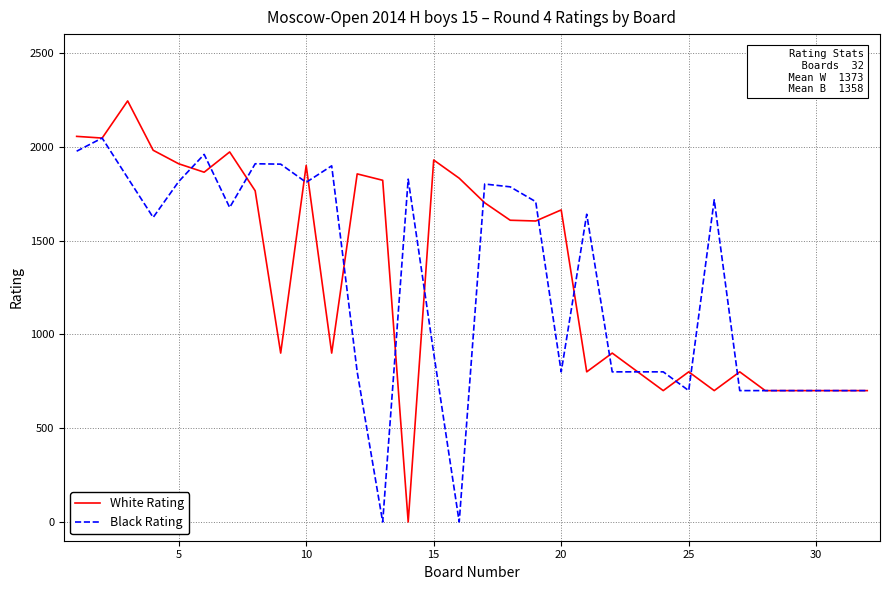

What is the maximum value shown in the chart?

2244